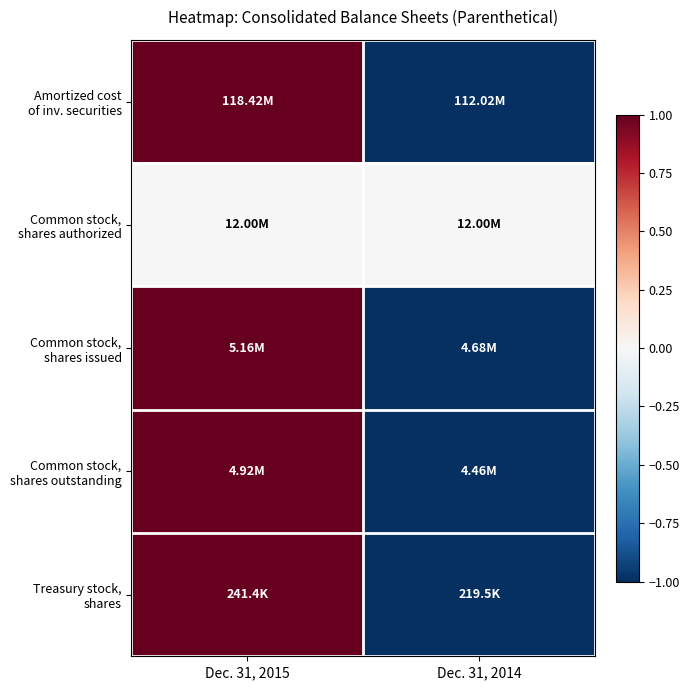

Which series has the largest total across all categories?

Amortized cost of inv. securities